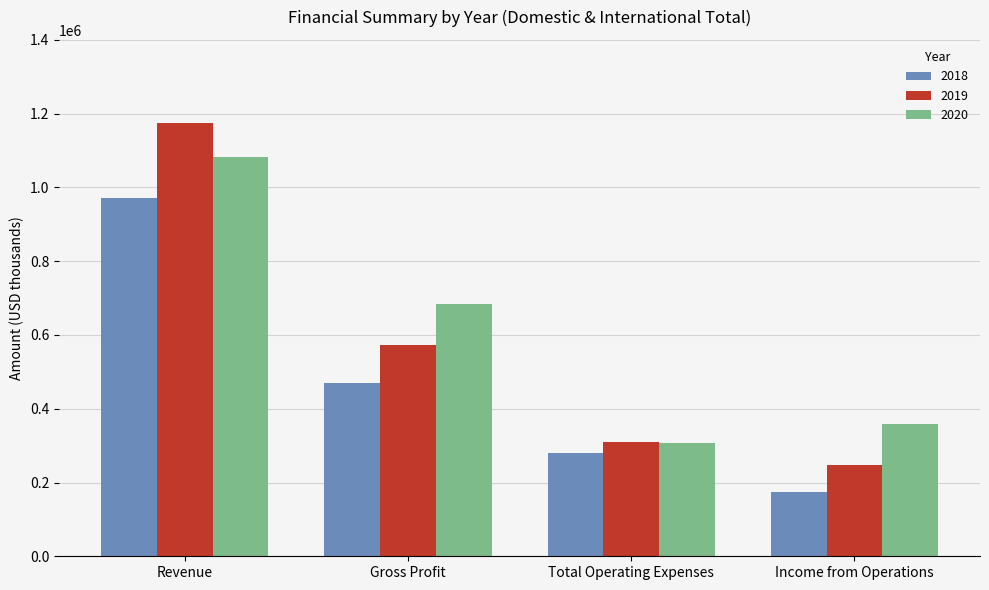

What is the difference between the maximum and minimum values in the 2019 series?

926547